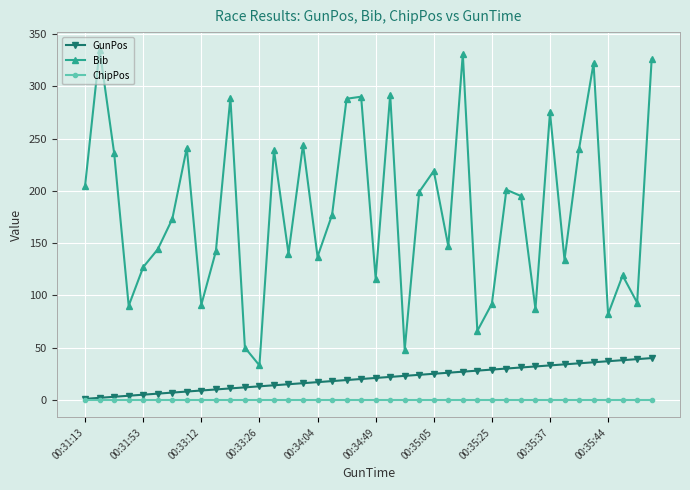

Which series has the largest range (max minus min)?

Bib